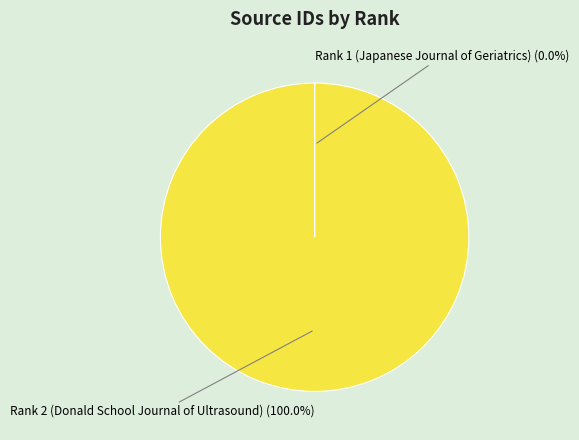

Is there any slice that represents more than half of the pie?

Yes